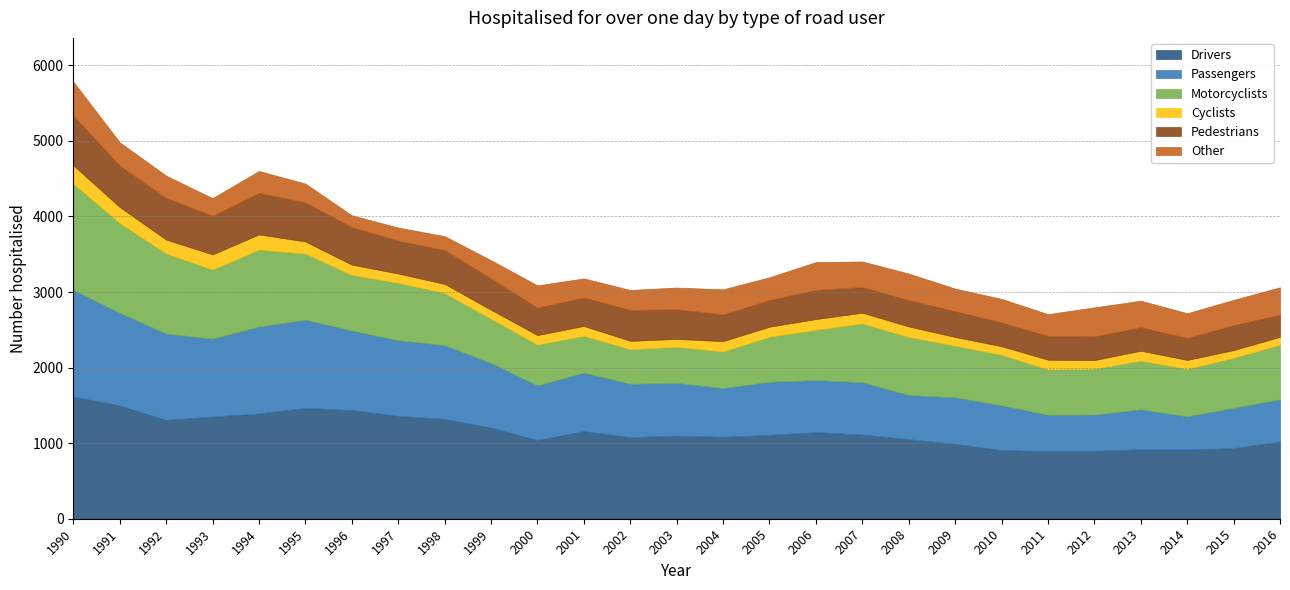

What is the highest value of the Passengers series?

1410